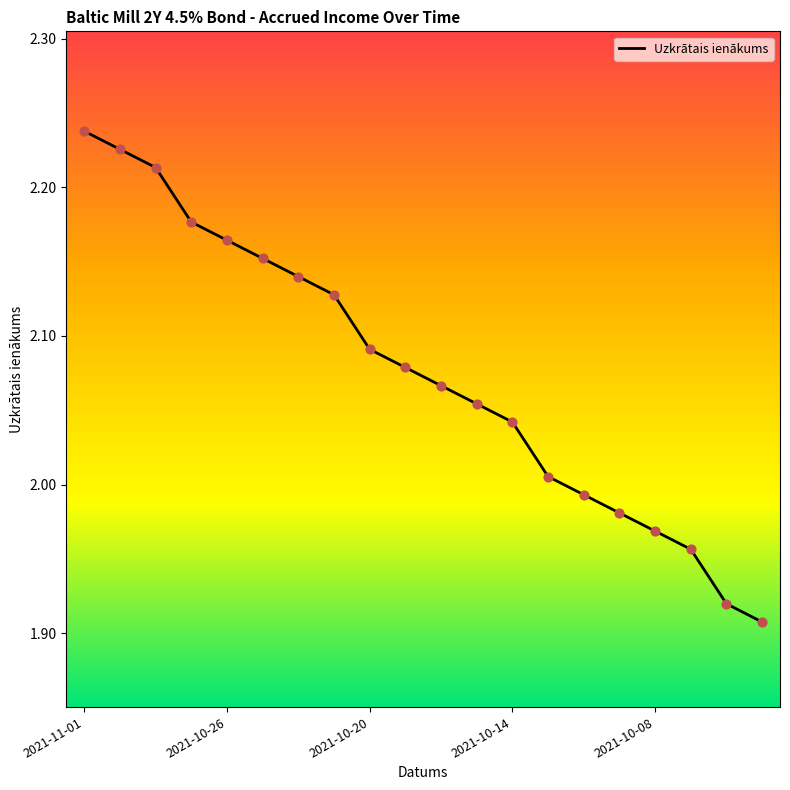

What is the difference between the maximum and minimum values?

0.3